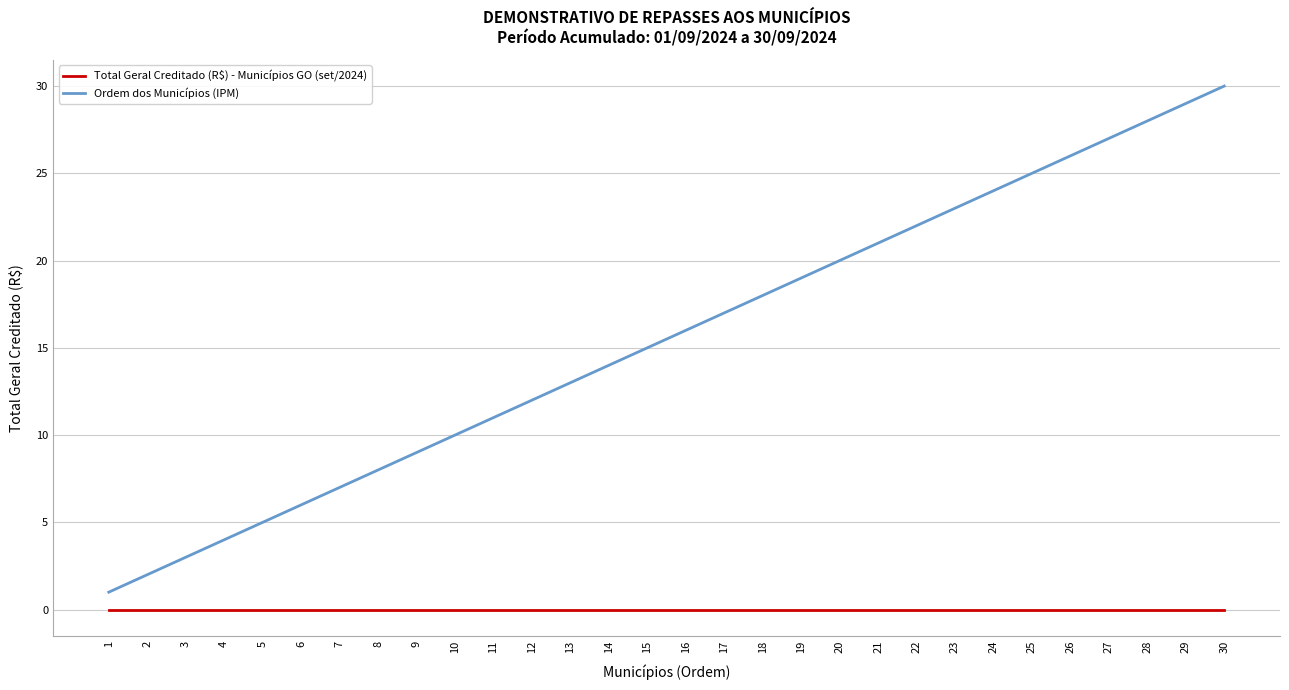

At 26, list the series in order from smallest to largest.

Total Geral Creditado (R$) - Municípios GO (set/2024), Ordem dos Municípios (IPM)